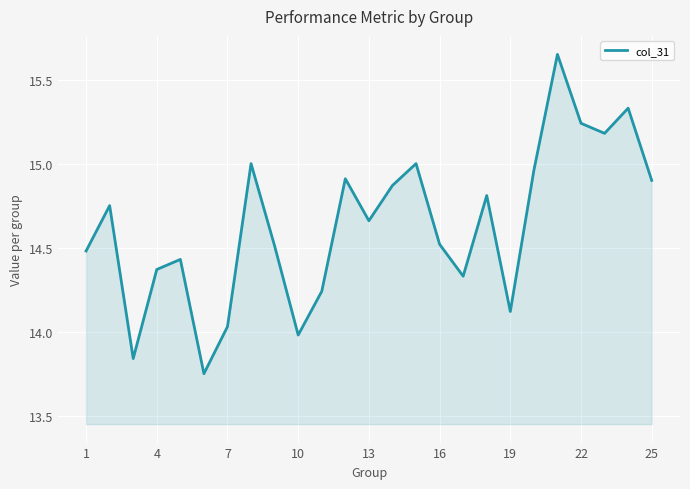

What is the difference between the maximum and minimum values?

1.9